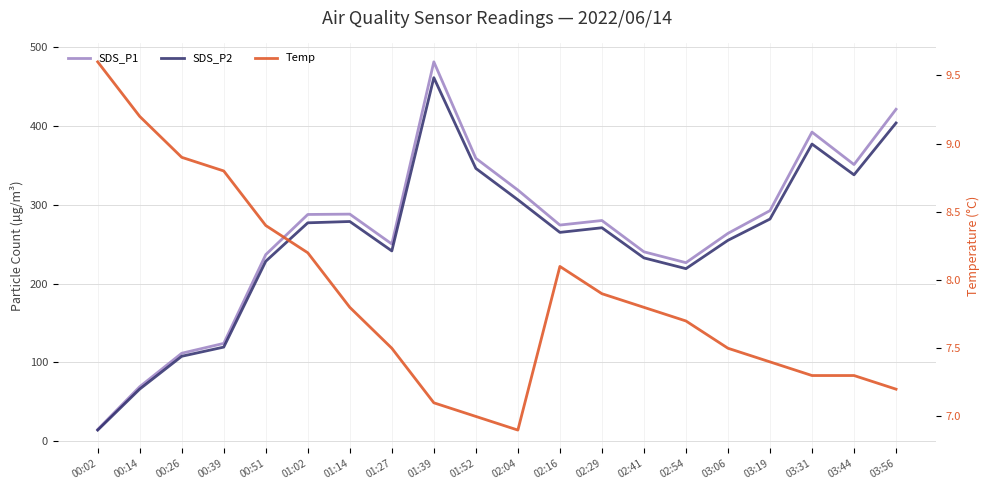

True or false: Temp has more than 1 interior local peaks.

False